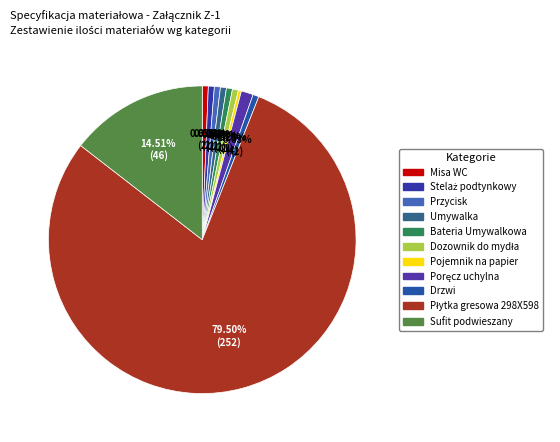

How many segments does this pie chart have?

11